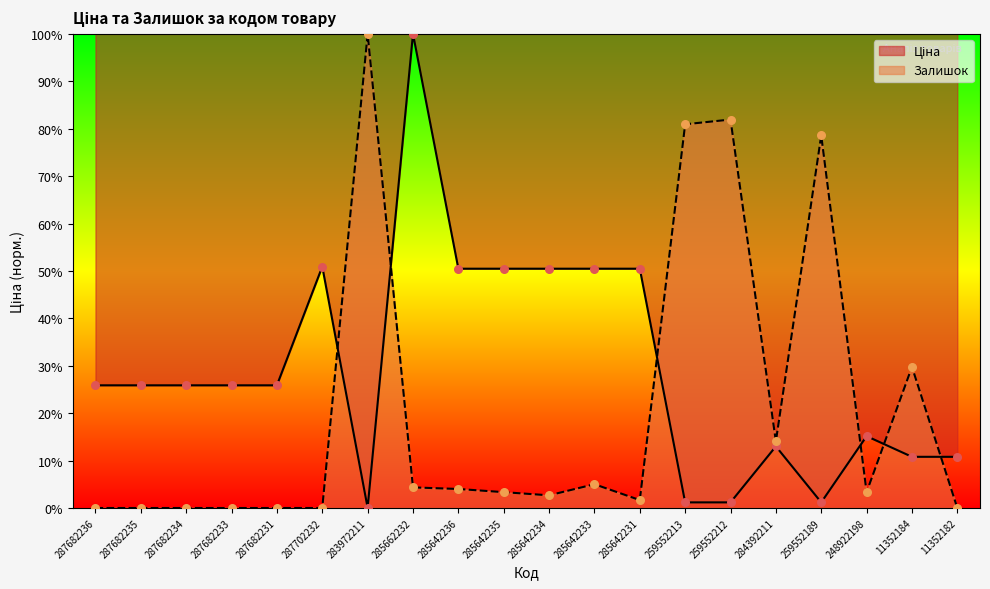

Which series reaches the minimum Y coordinate?

Залишок